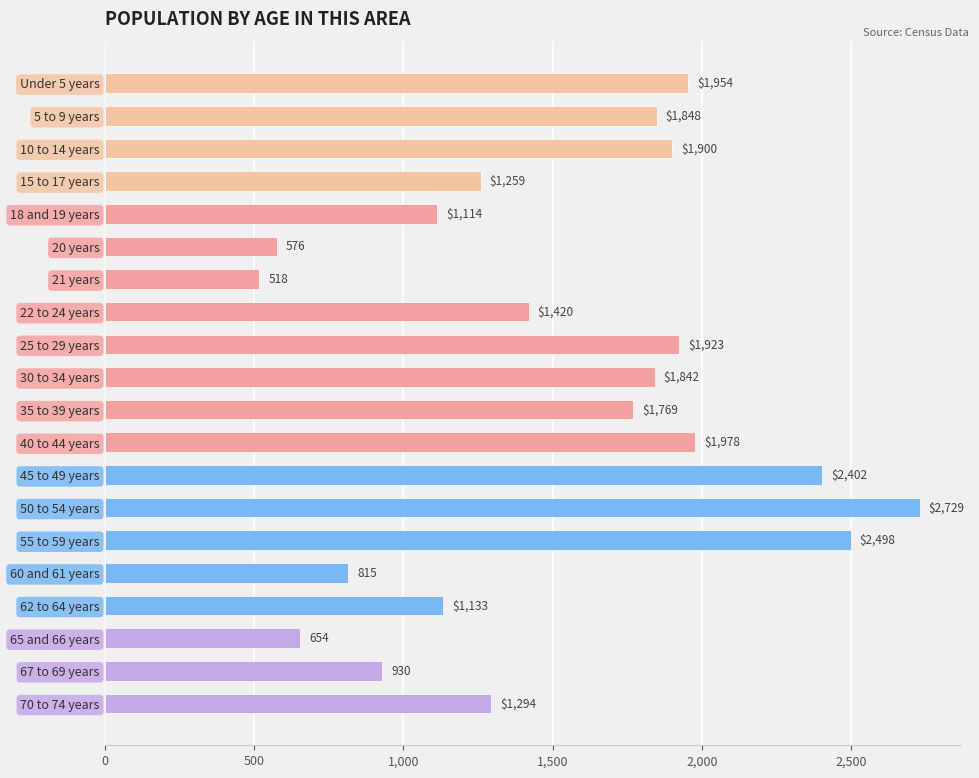

What is the sum of all values?

30556